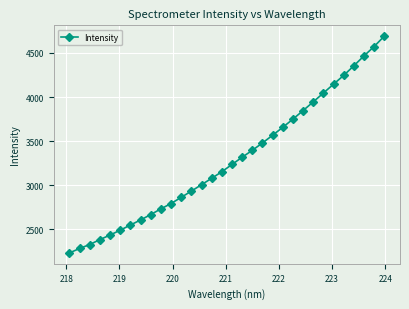

Is this an area chart (filled region under the line)?

No